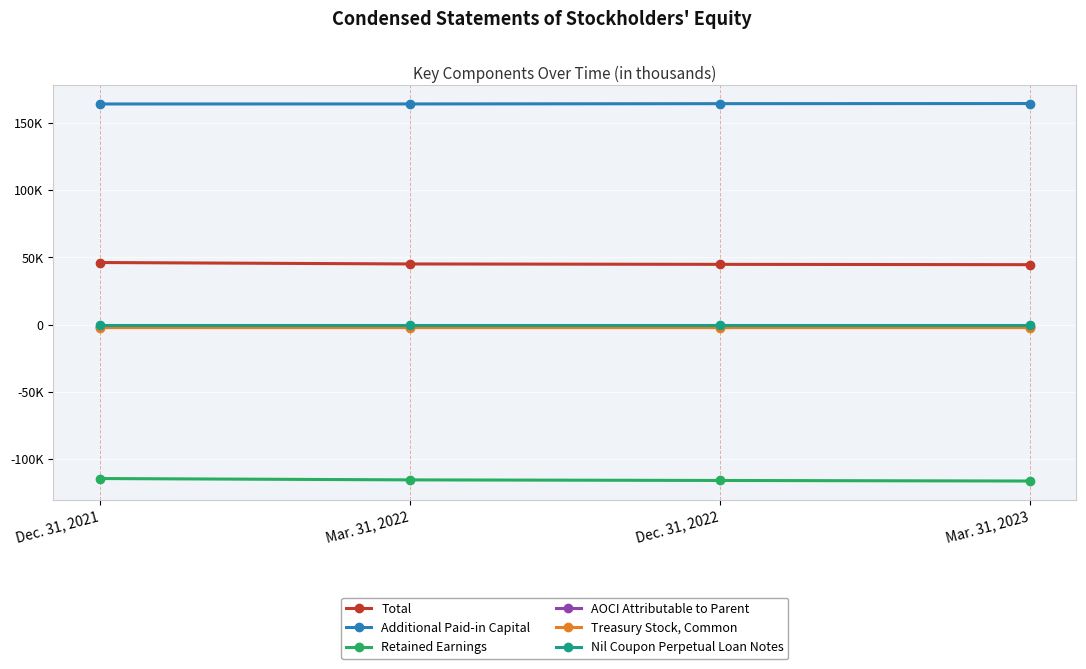

Which label corresponds to the smallest value in the chart?

Mar. 31, 2023